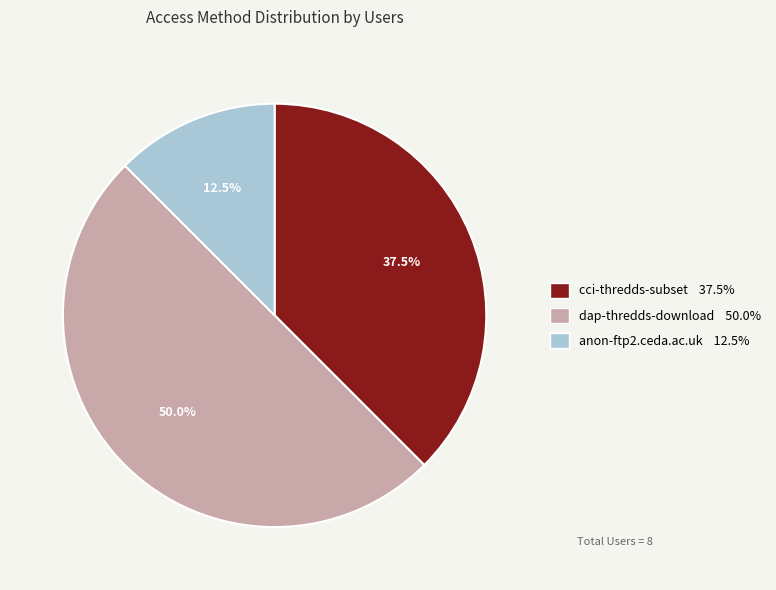

Count the number of slices in the pie.

3